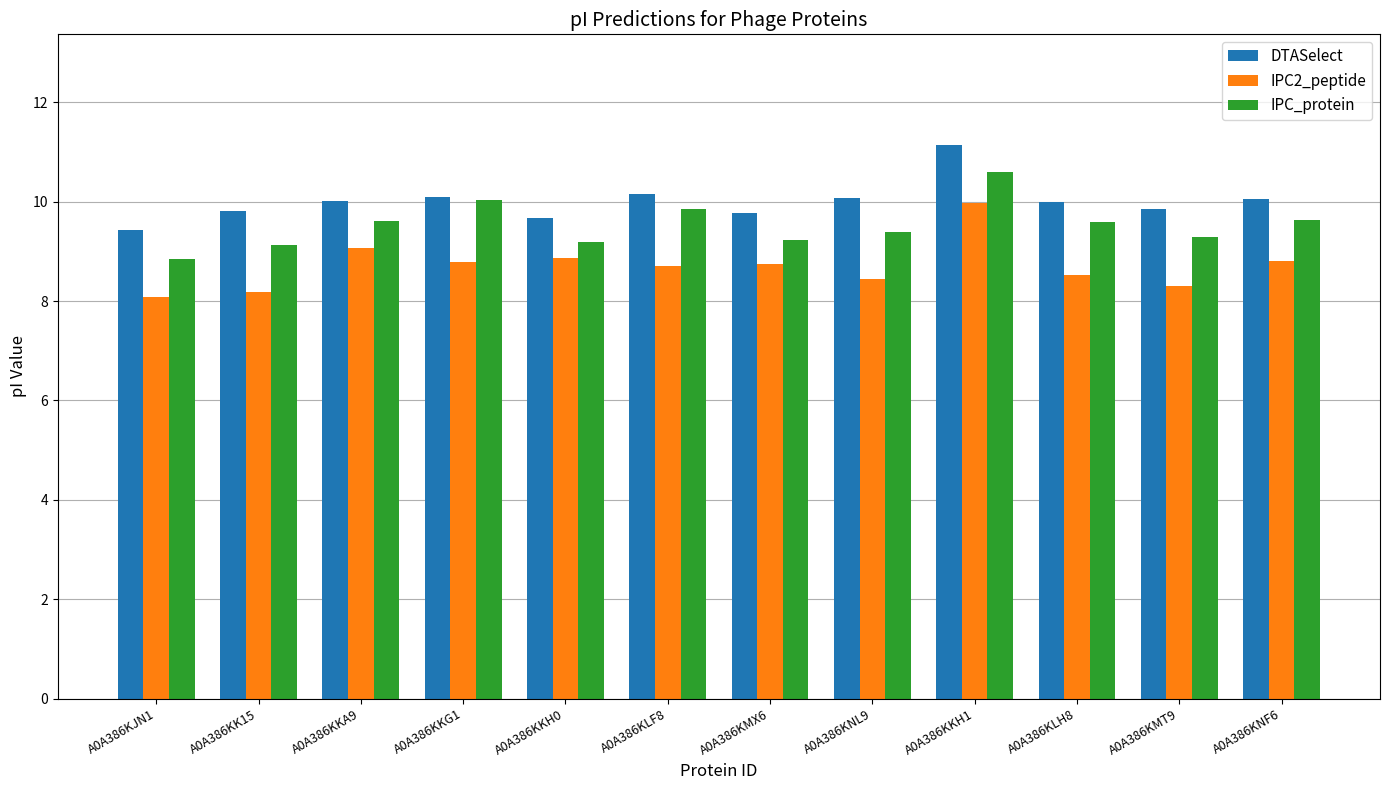

The value of IPC2_peptide at A0A386KLF8 is 13.4. True or false?

False